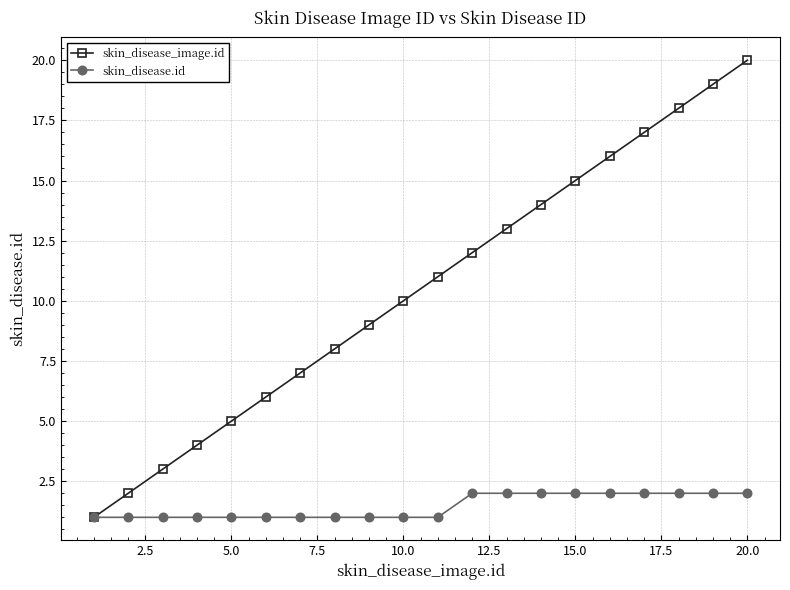

Rank the series by their average value, from highest to lowest.

skin_disease_image.id, skin_disease.id